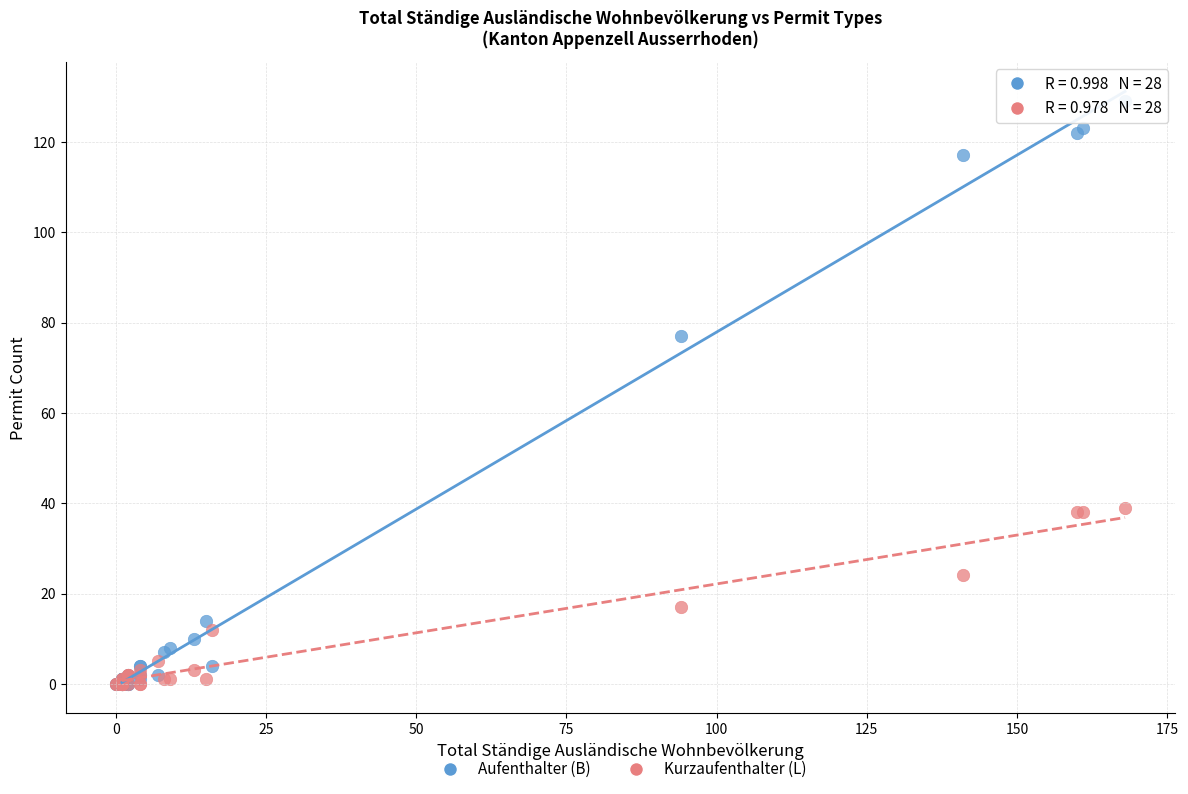

In the Kurzaufenthalter (L) series, what Y value is closest to 19?

17